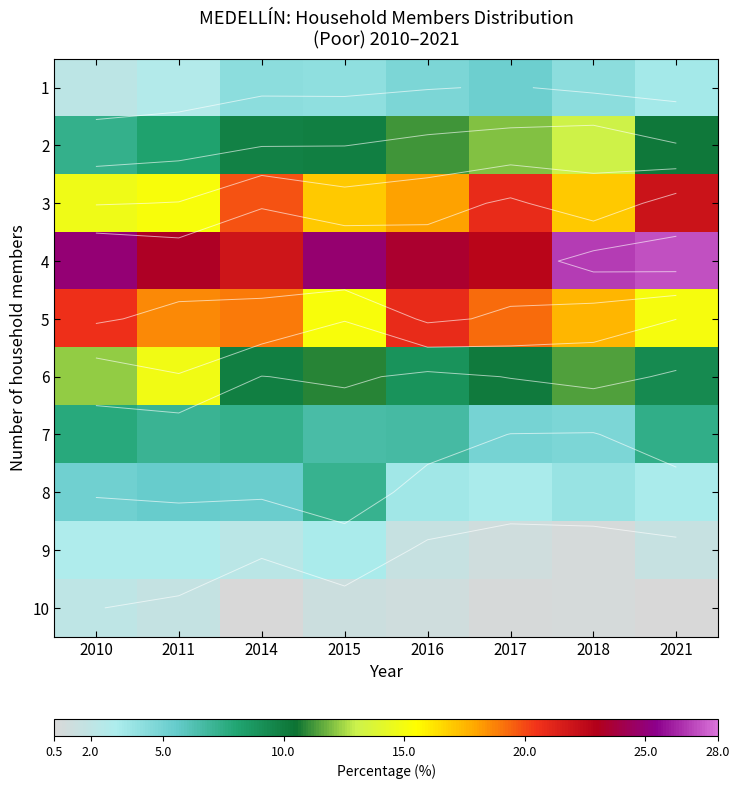

At how many categories does at least one series exceed 0?

8